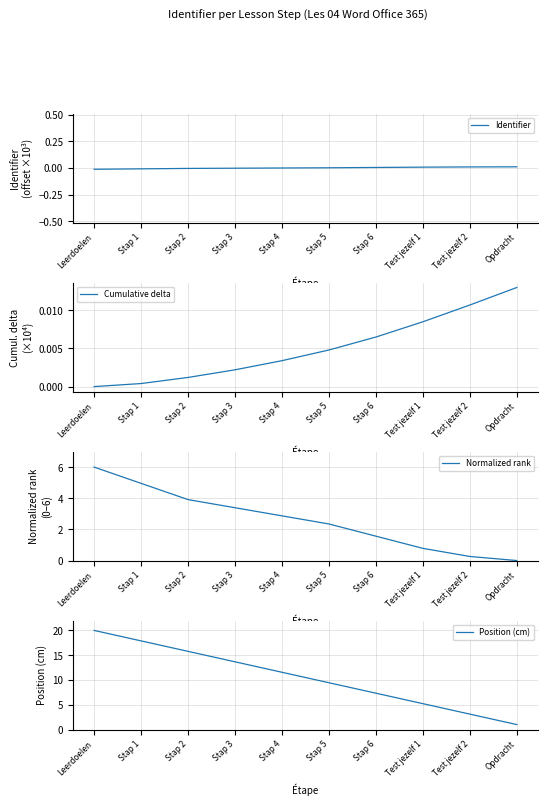

Which series has the widest spread of values?

Position (cm)